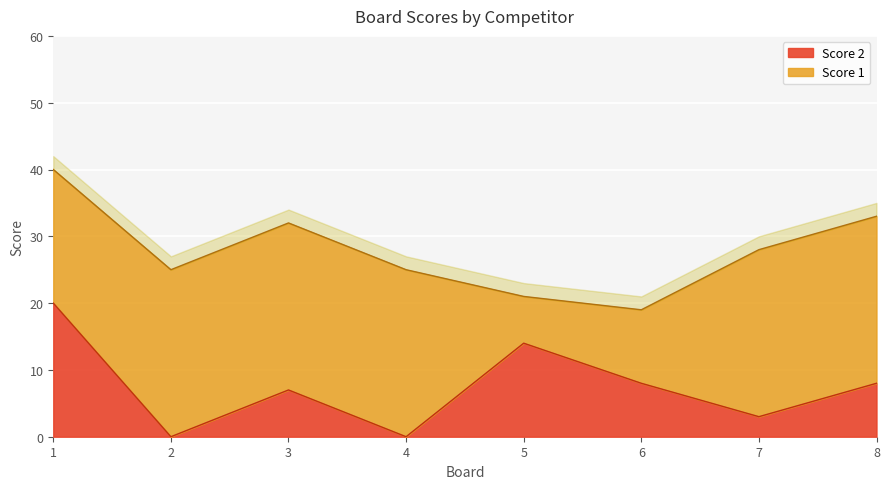

True or false: the data shows 5 at 5.

False